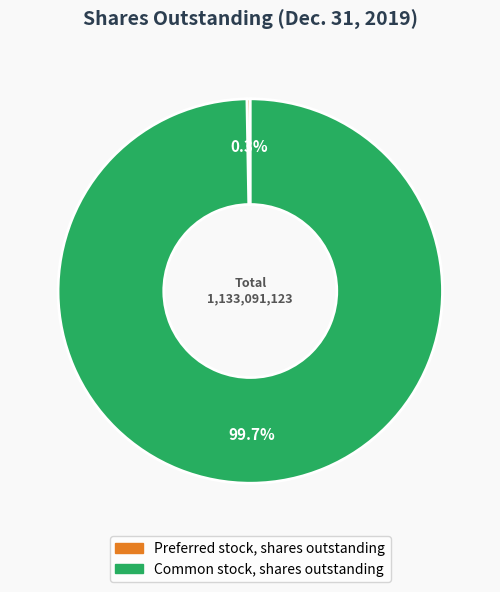

Count the number of slices in the pie.

2